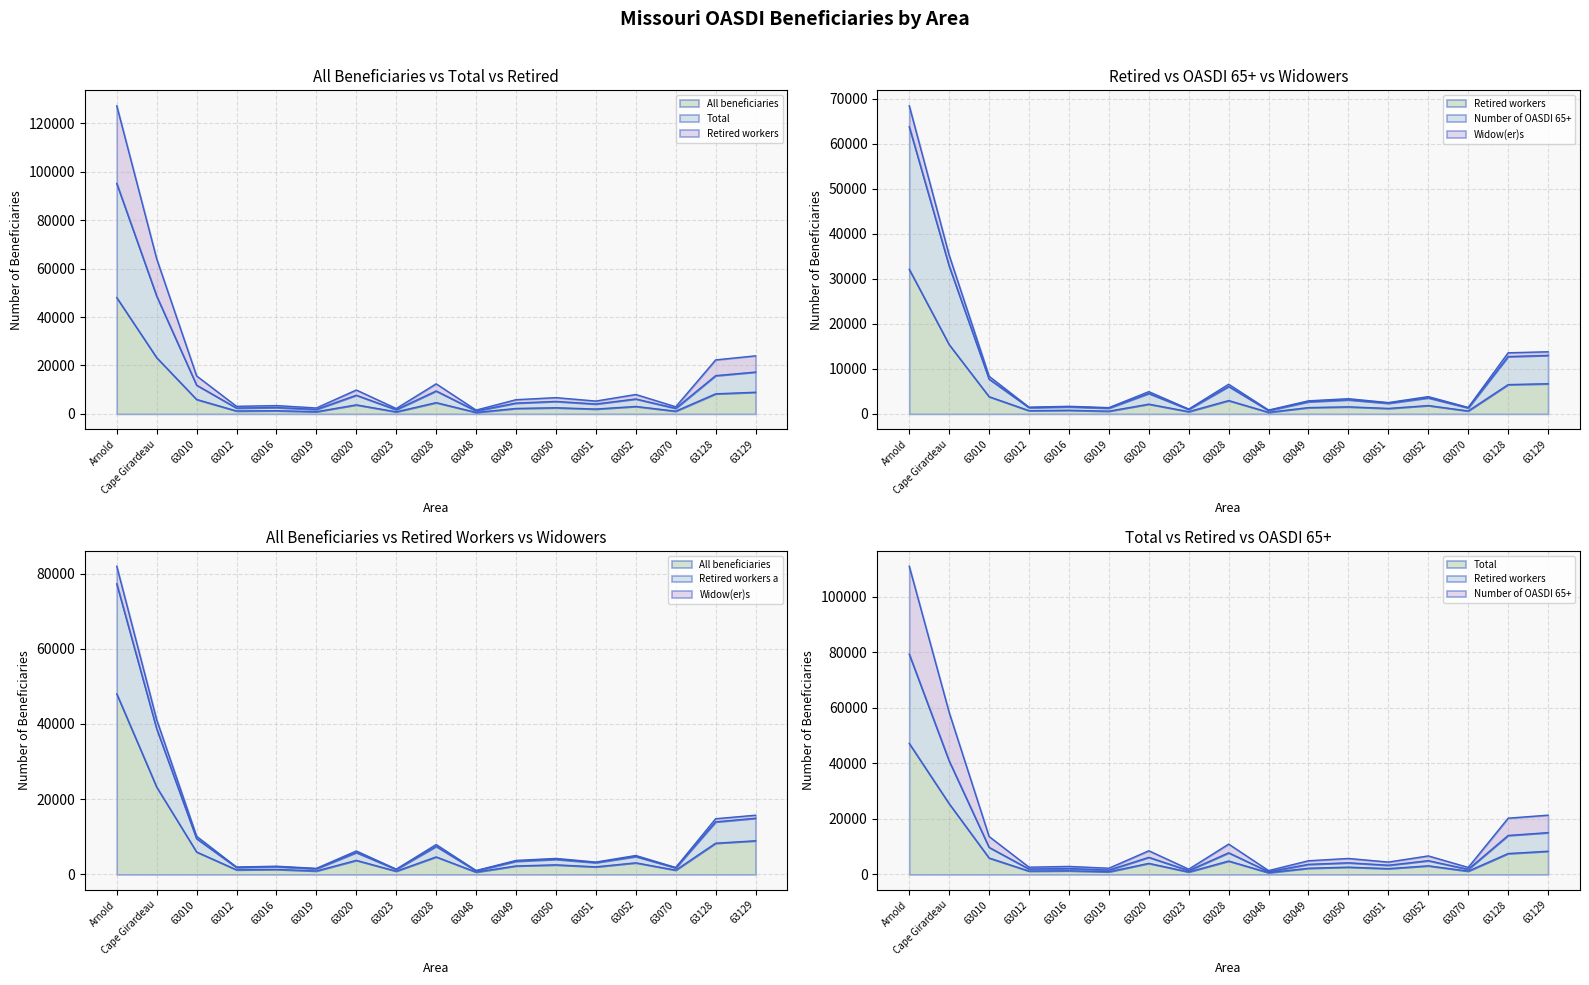

Does the chart have visible grid lines?

Yes